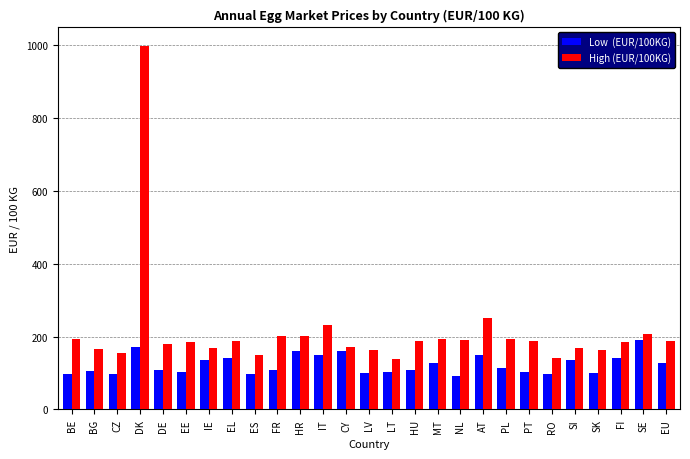

What is the label of the 26th bar from the left?

SE